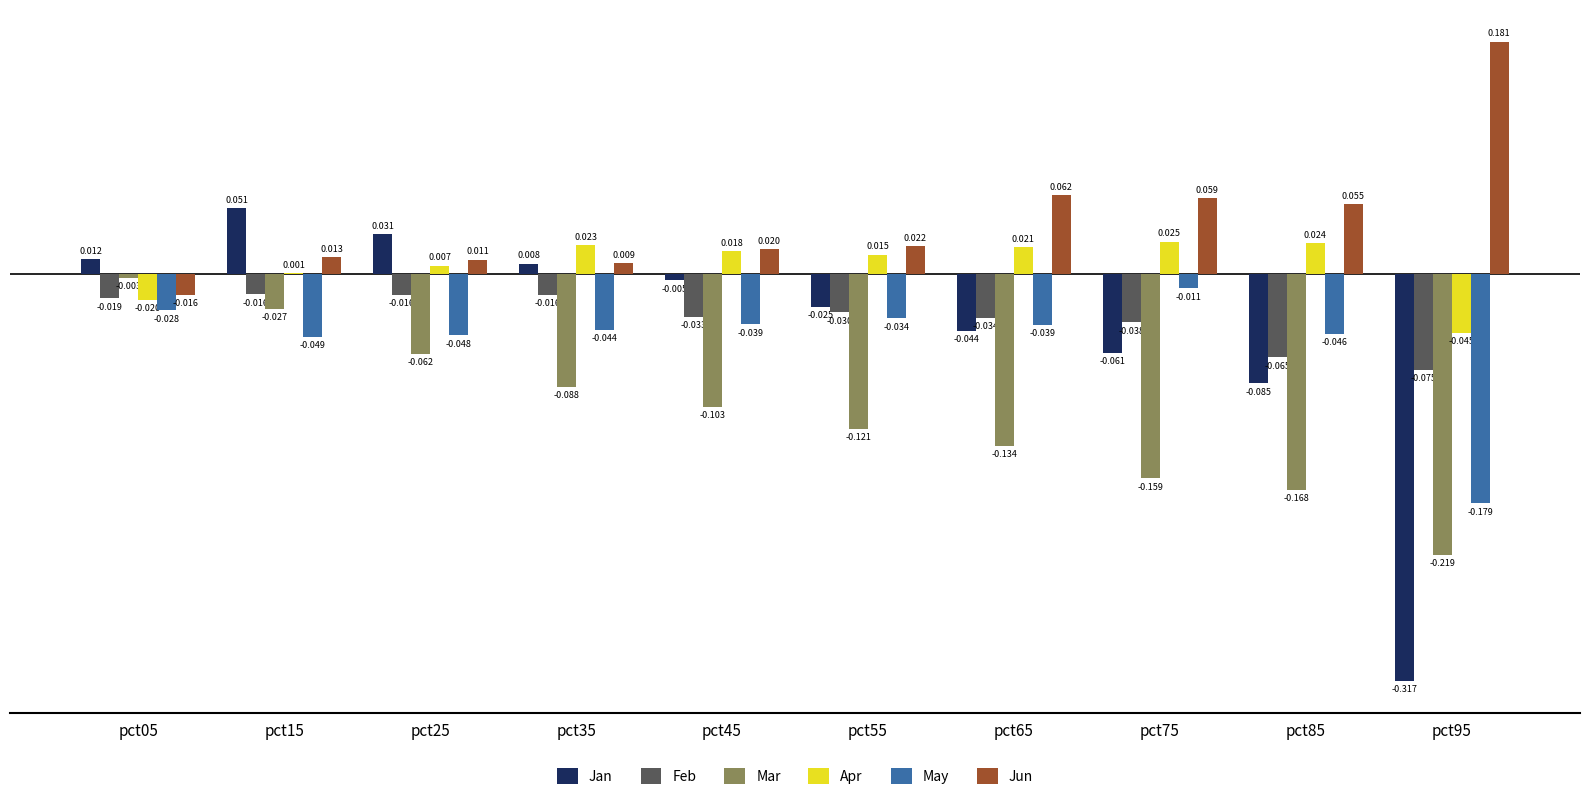

Which series has the largest total across all categories?

Jun